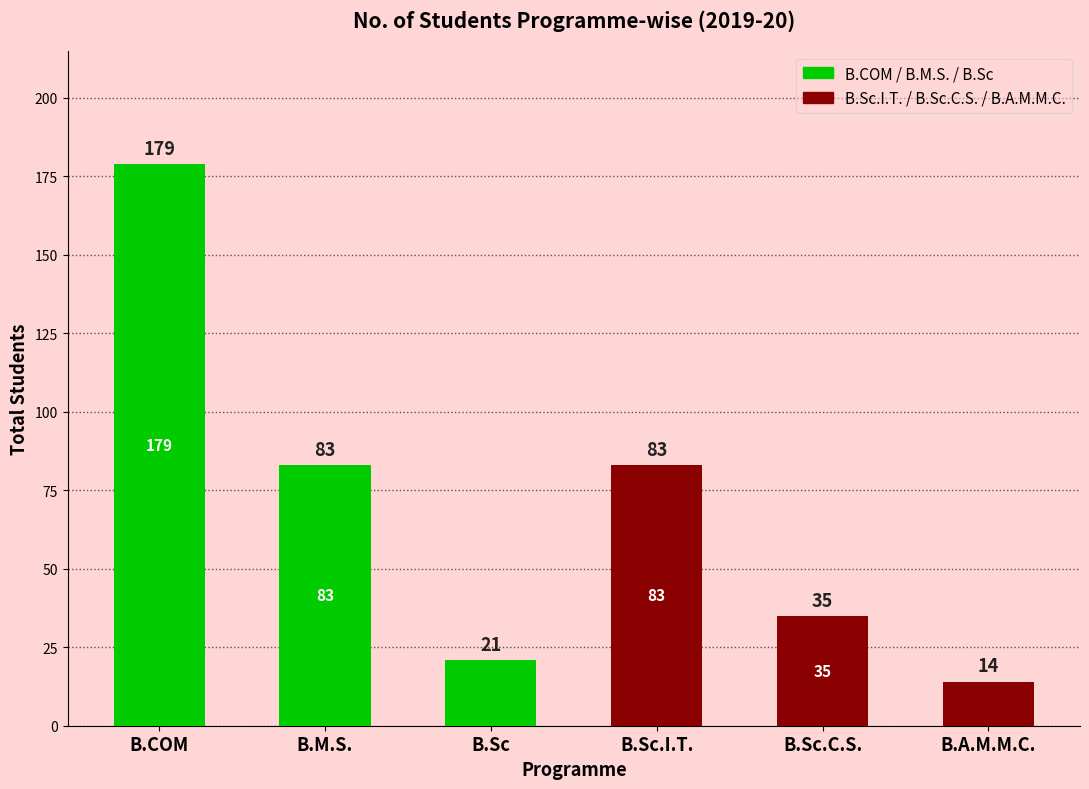

What is the difference between the second highest and minimum values?

69